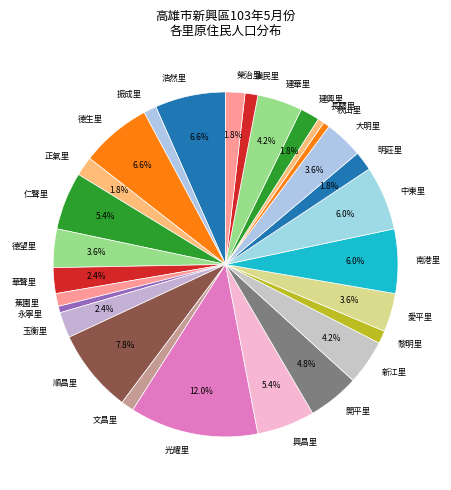

To the nearest percent, what portion does 秋山里 represent?

1%